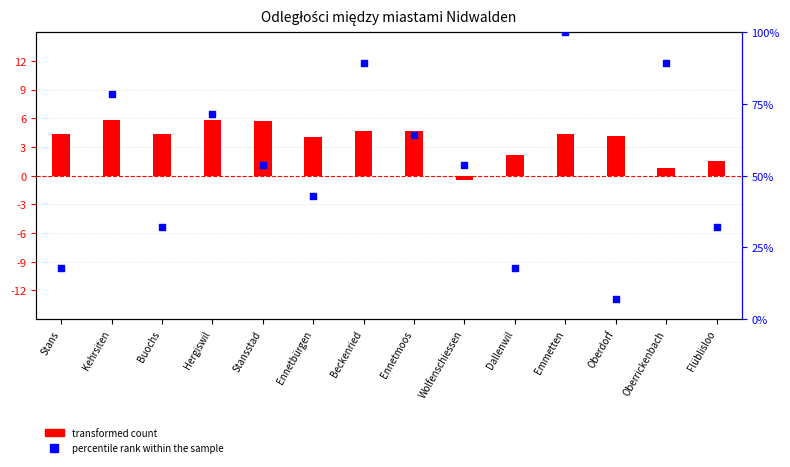

At which category is the sum across all series the highest?

Emmetten